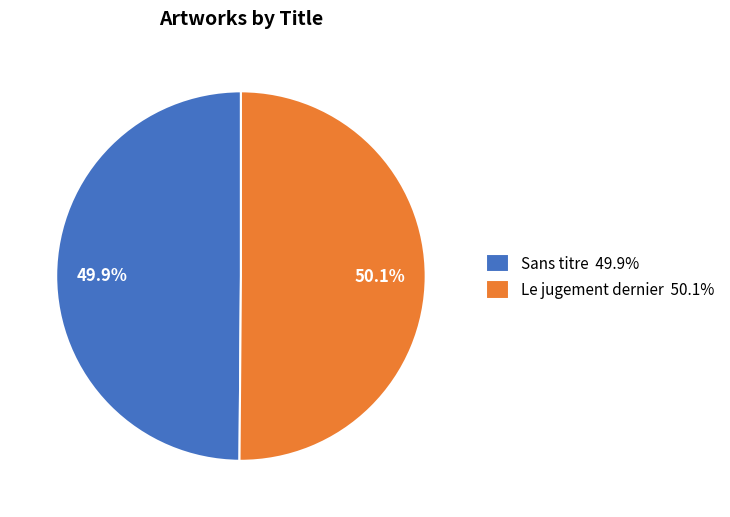

Approximately how many times larger is the value at Le jugement dernier 50.1% compared to Sans titre 49.9%?

1.0